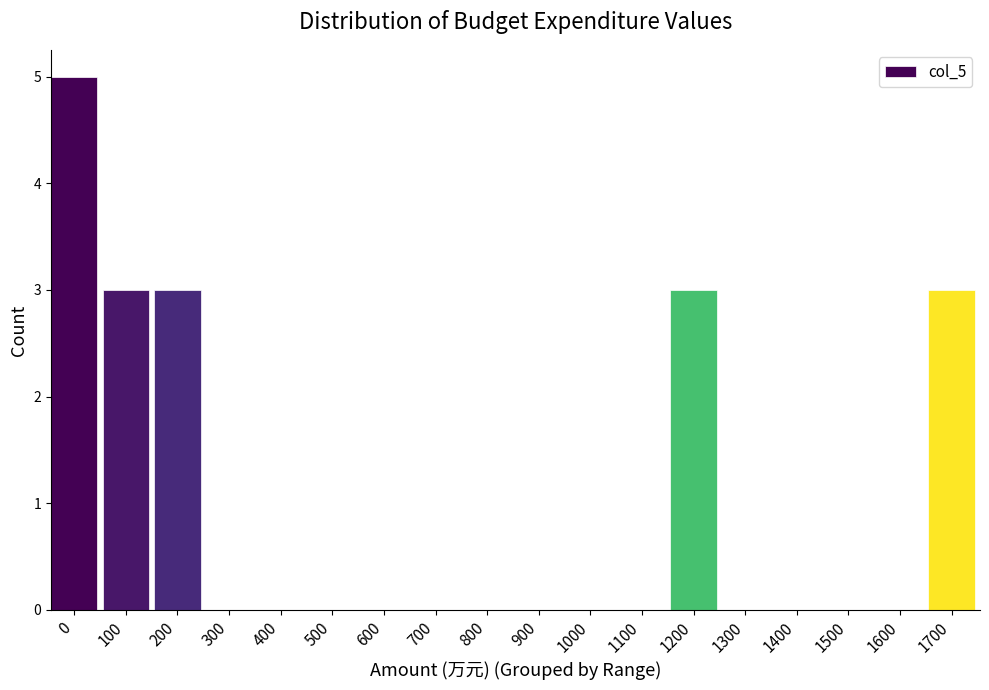

Reading left to right, extract all data points from this chart.

0=5	100=3	200=3	300=0	400=0	500=0	600=0	700=0	800=0	900=0	1000=0	1100=0	1200=3	1300=0	1400=0	1500=0	1600=0	1700=3